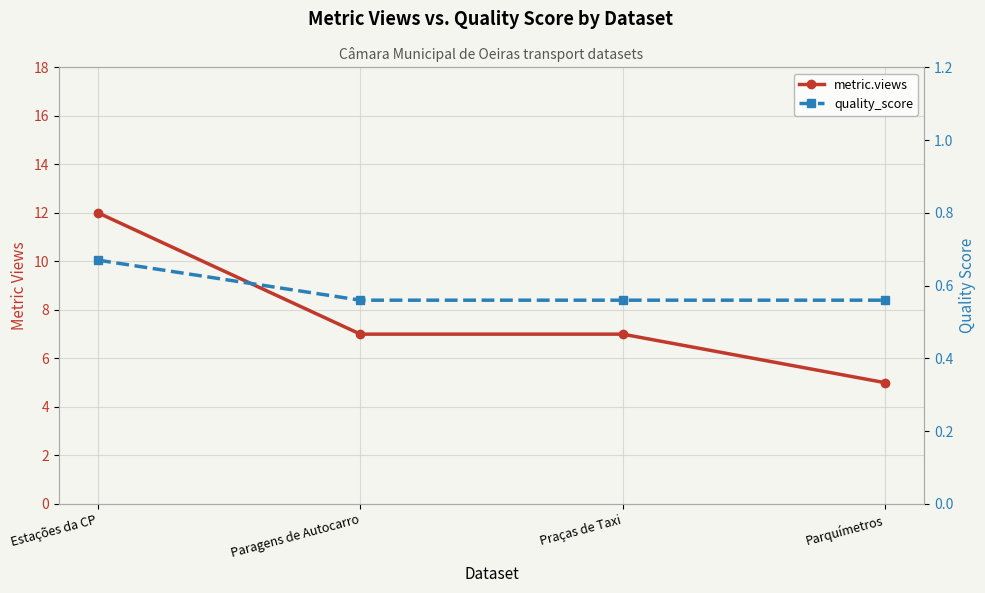

What is the greatest value displayed?

12.0